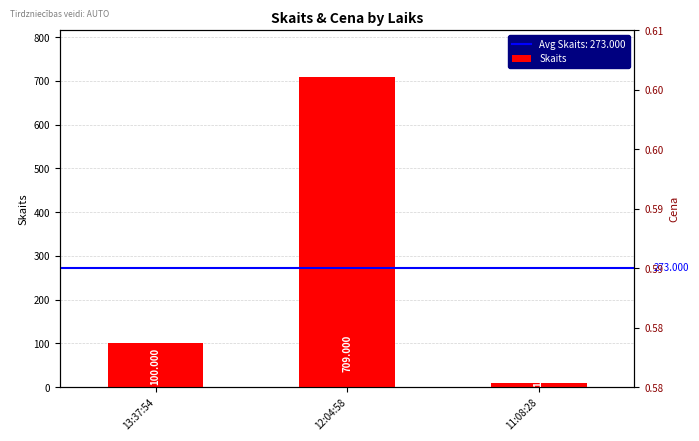

How many values are between 10 and 709?

3